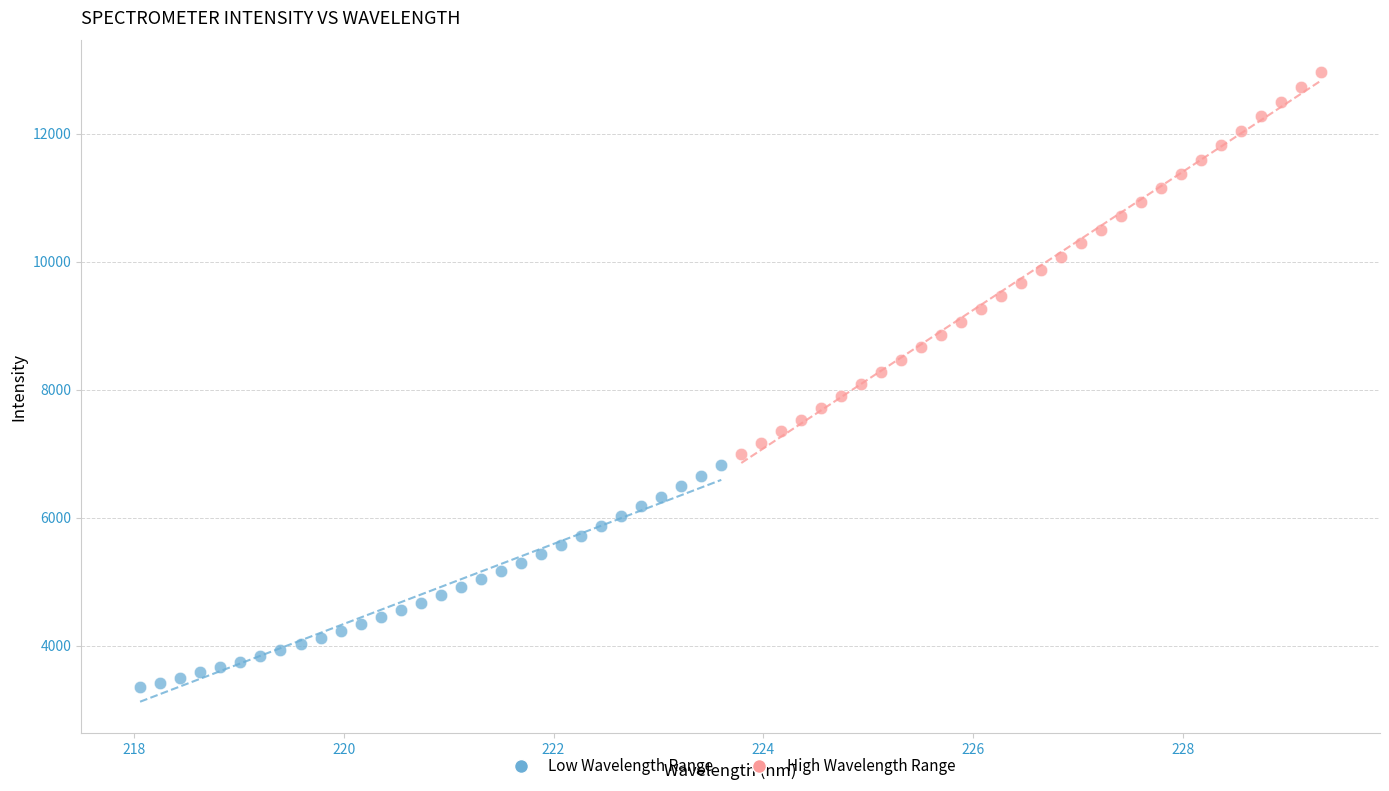

Which series reaches the maximum Y coordinate?

High Wavelength Range